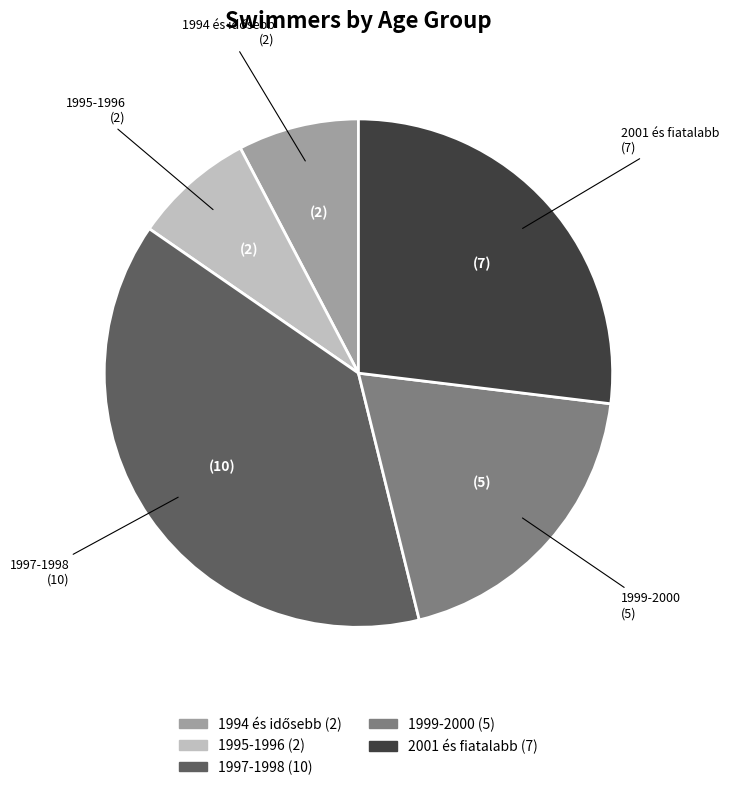

True or false: 1995-1996 (2) accounts for 8% of the total.

True